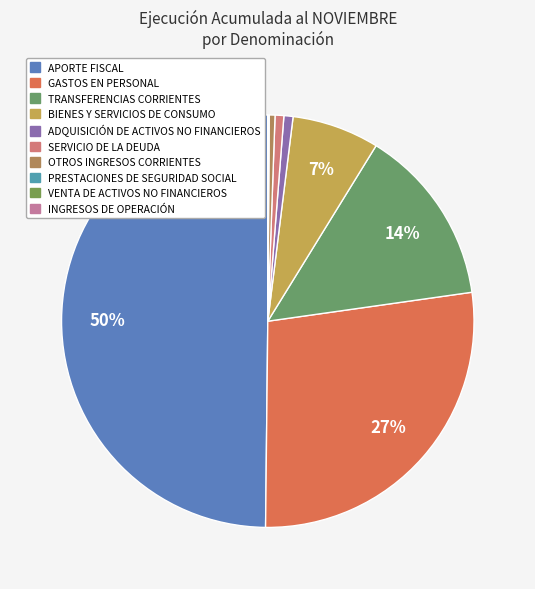

How many segments does this pie chart have?

10